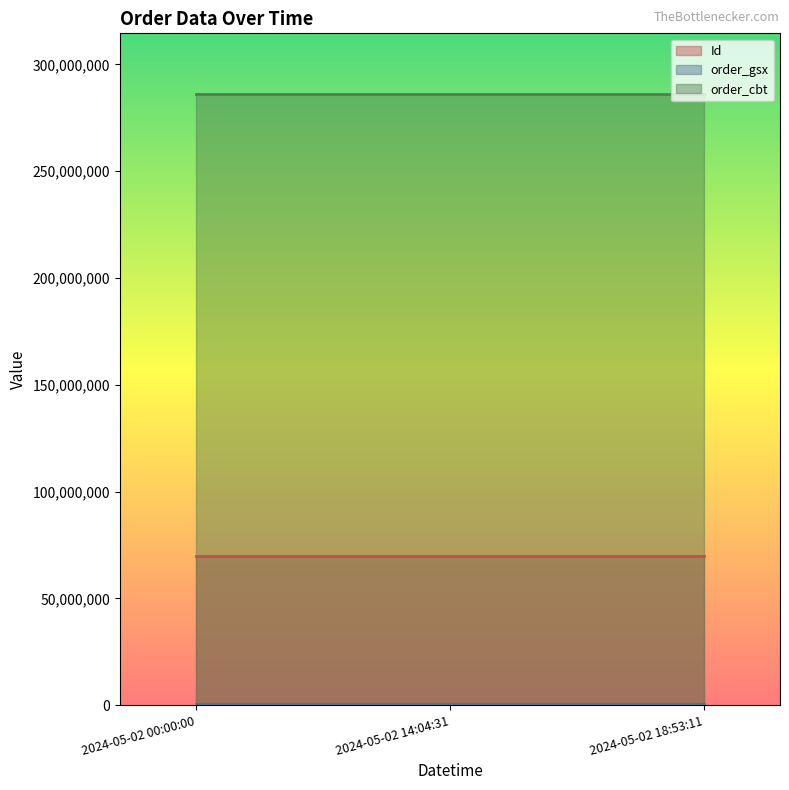

At which category is the sum across all series the highest?

2024-05-02 14:04:31